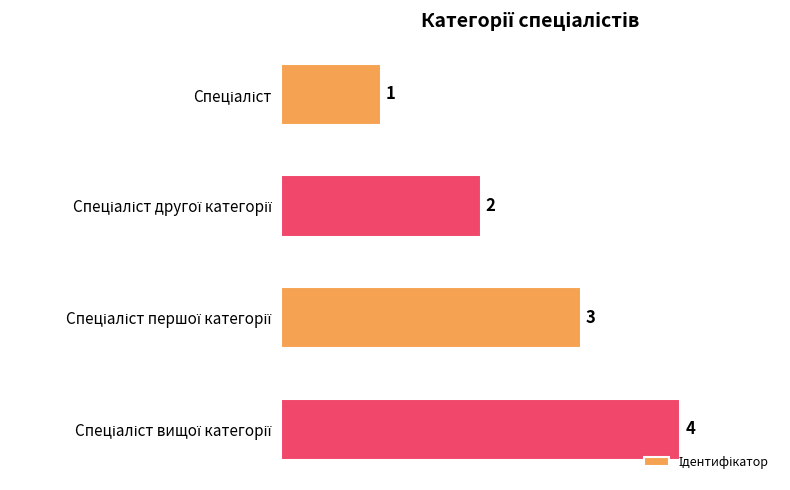

What is the maximum value shown in the chart?

4